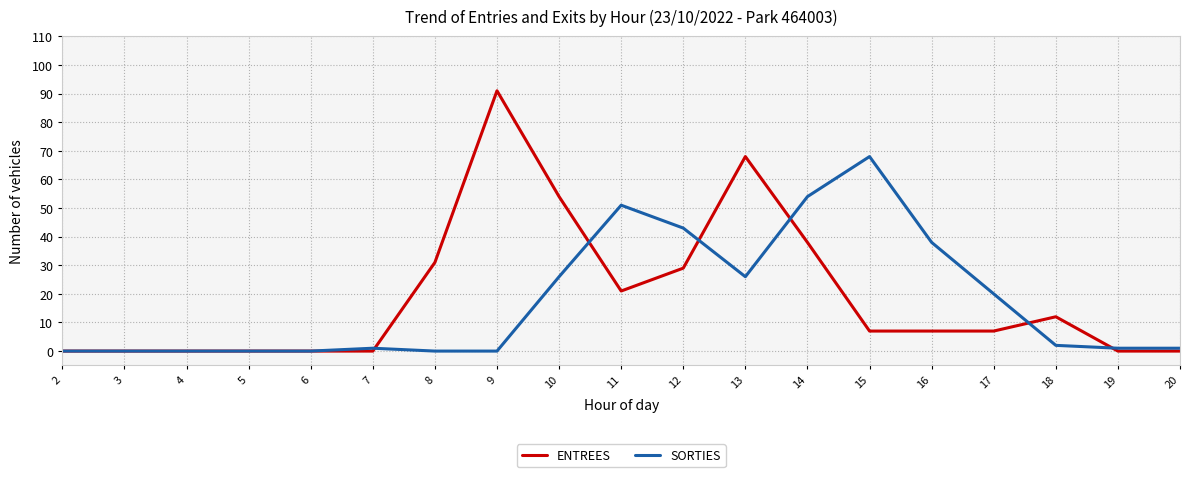

Which category has the highest value in the ENTREES series?

9